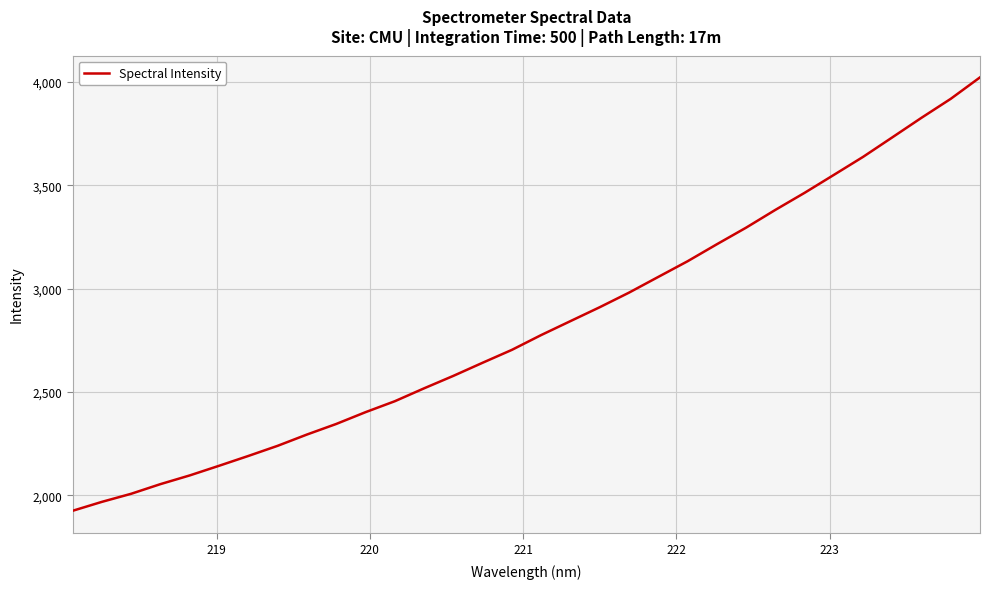

What is the maximum value shown in the chart?

4022.7